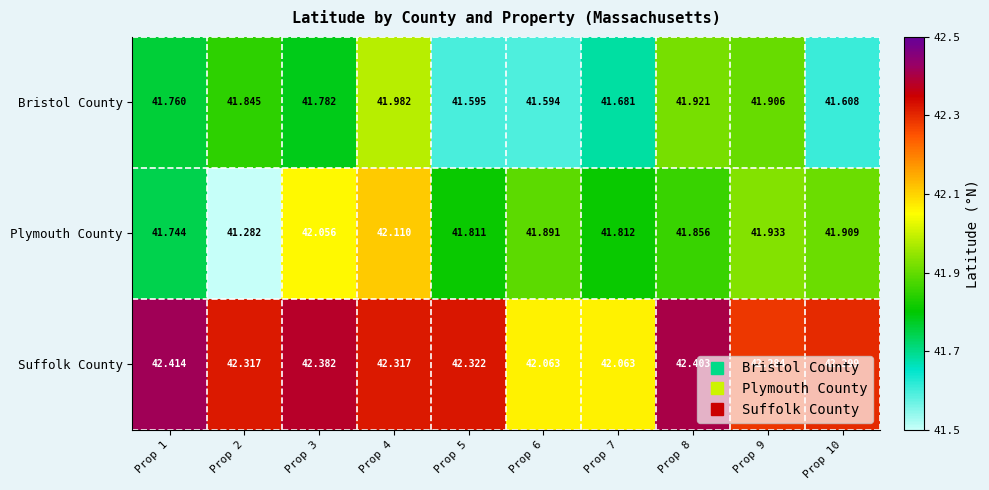

Which series has the widest spread of values?

Plymouth County